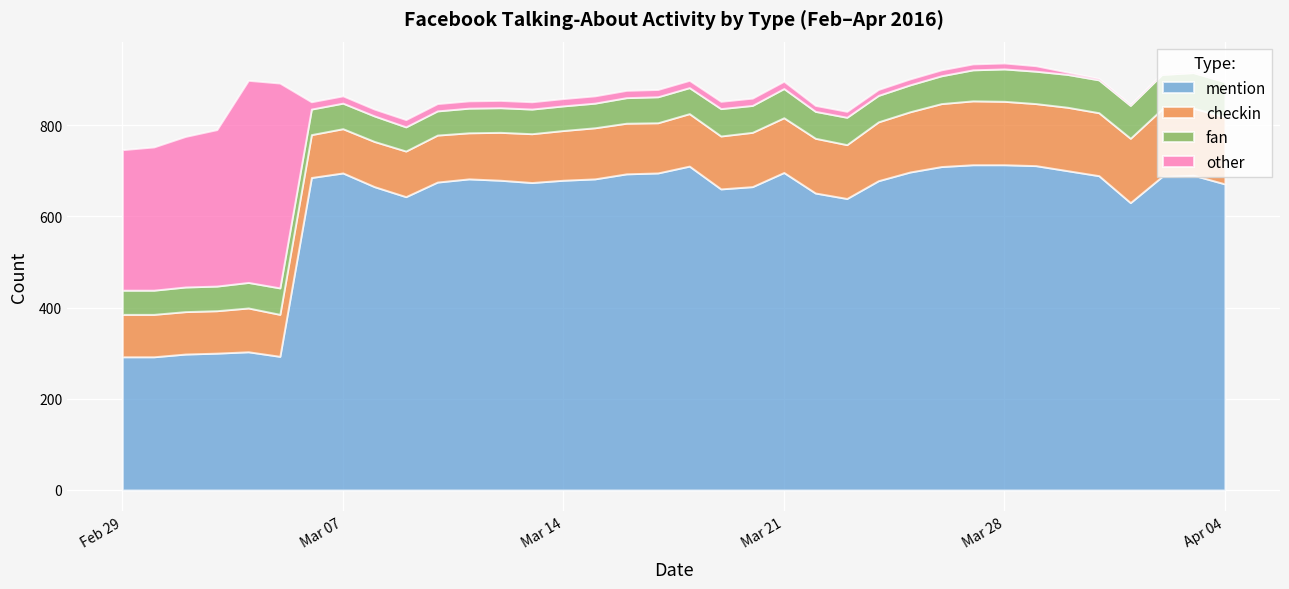

True or false: checkin and fan cross at least once.

False